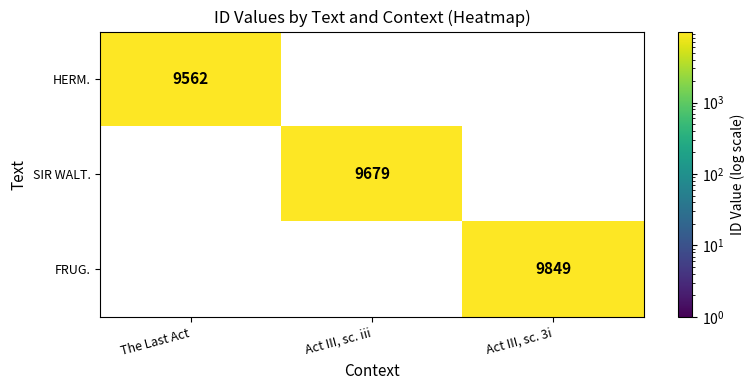

Which series changed the most between The Last Act and Act III, sc. iii?

SIR WALT.